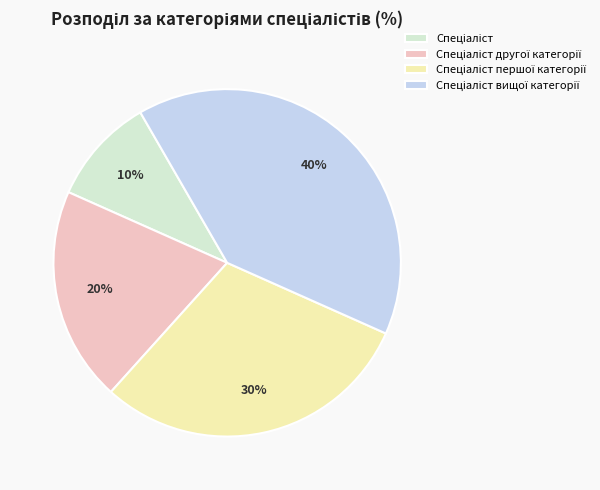

To the nearest percent, what is the difference between the largest and smallest slice percentages?

30%